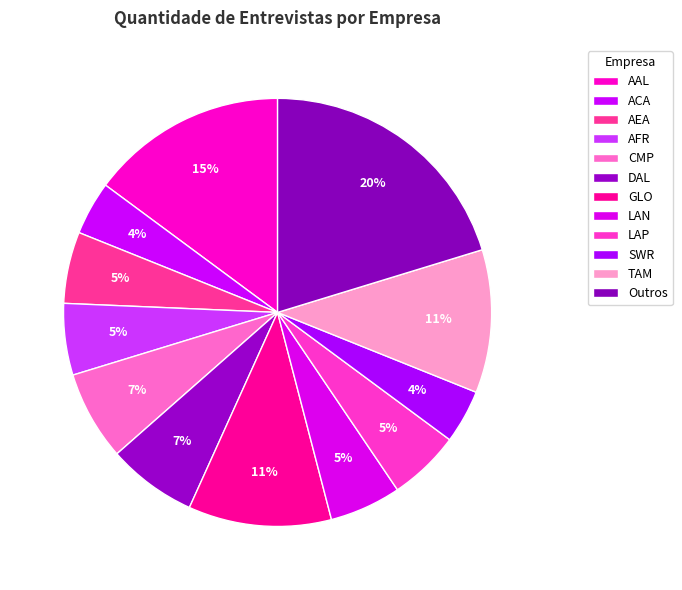

How many segments does this pie chart have?

12